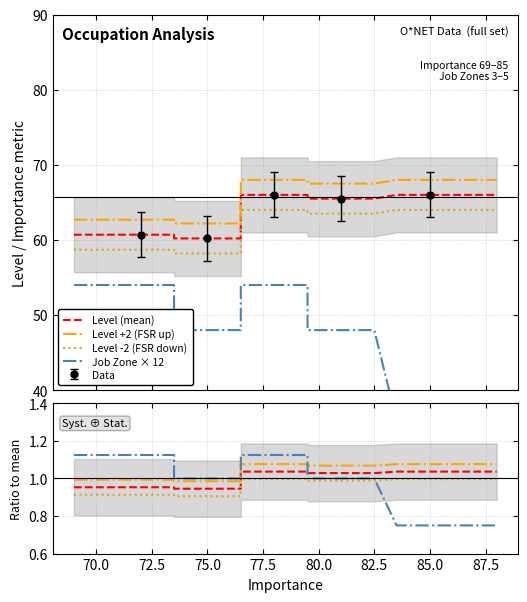

True or false: Data has more than 1 interior local peaks.

False